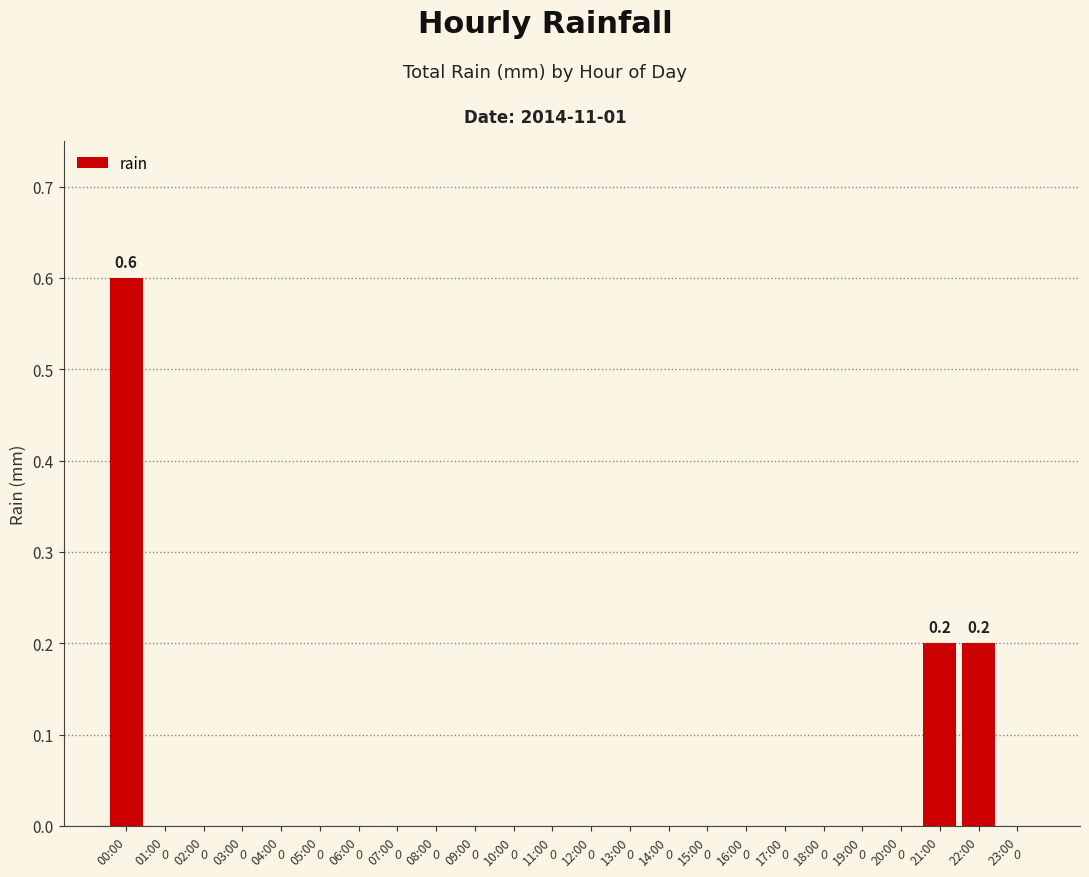

What is the maximum value shown in the chart?

0.6